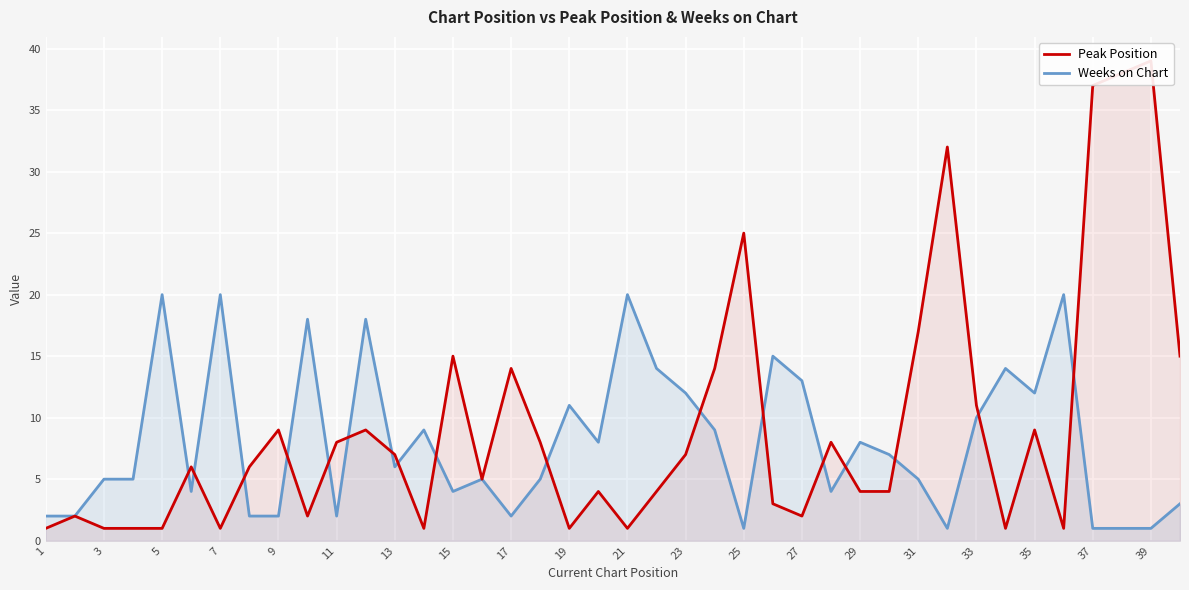

List the series in order of their peak value, highest first.

Peak Position, Weeks on Chart